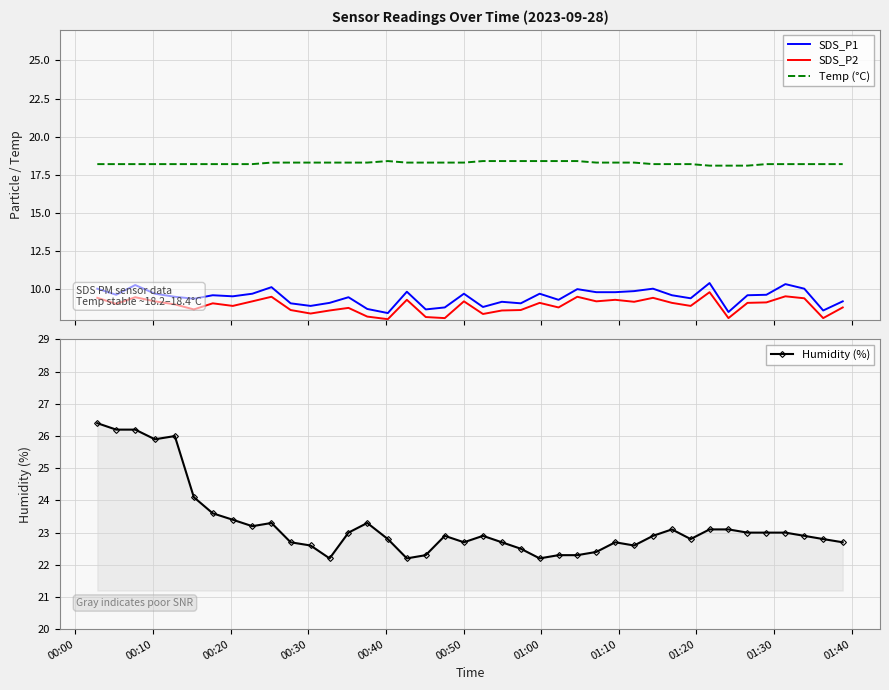

How many categories are shown in the chart?

40